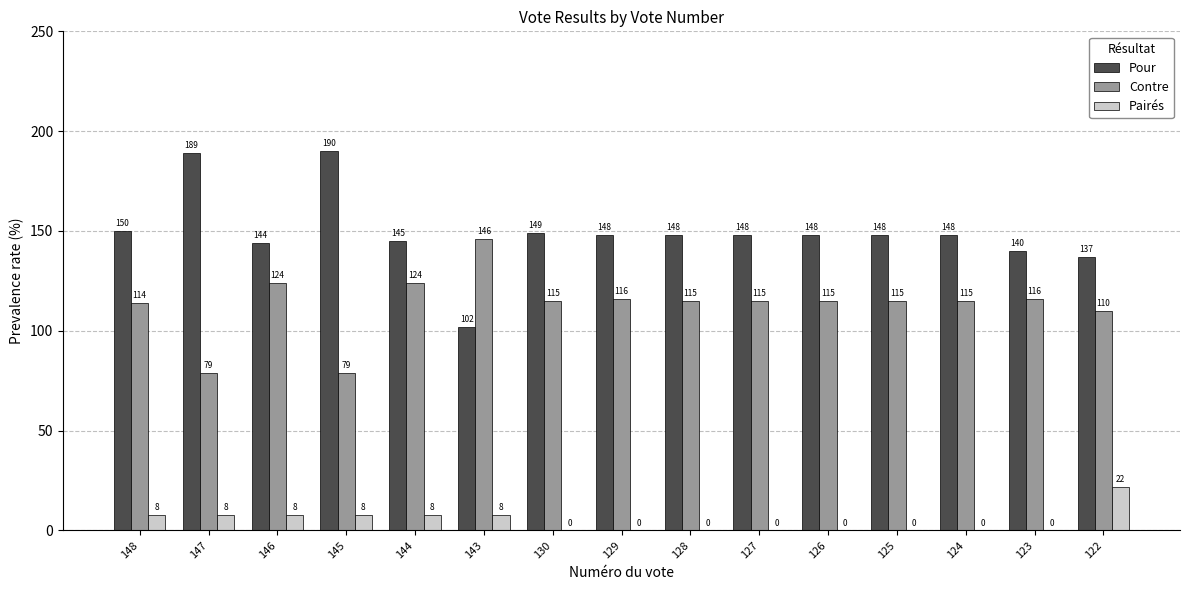

The Pairés series shows 8 at 146. True or false?

True